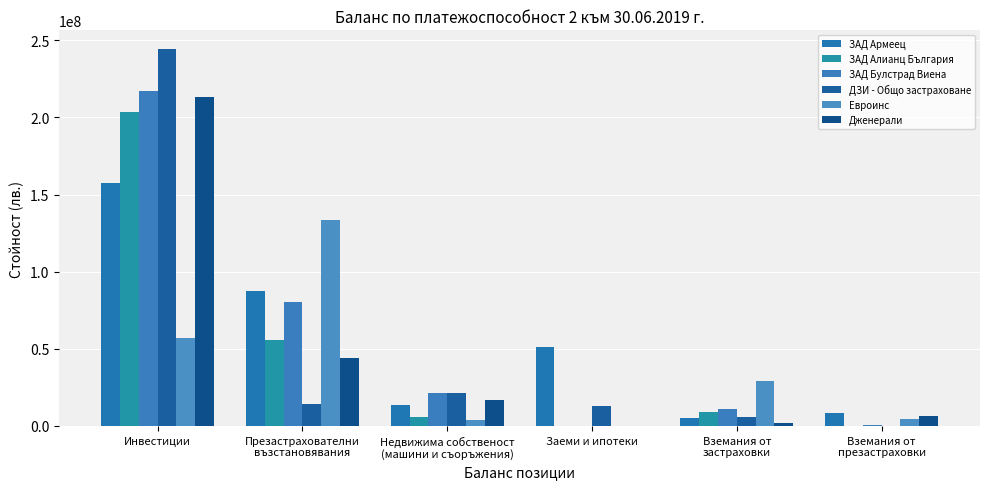

True or false: ЗАД Булстрад Виена has a value of 80045846.1 at Презастрахователни
възстановявания.

True